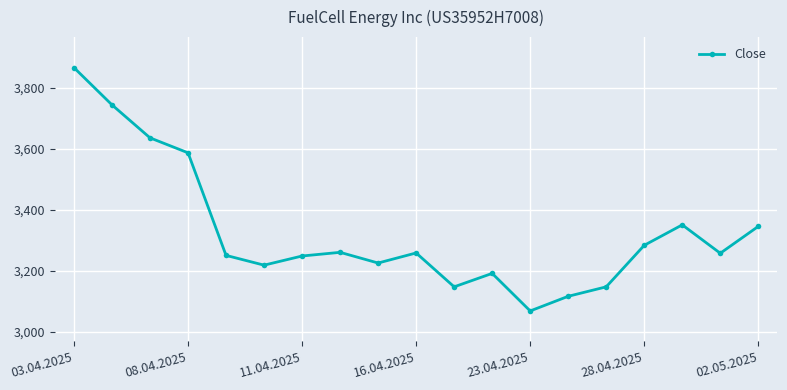

How many interior local peaks (higher than both neighbors) does the data have?

4